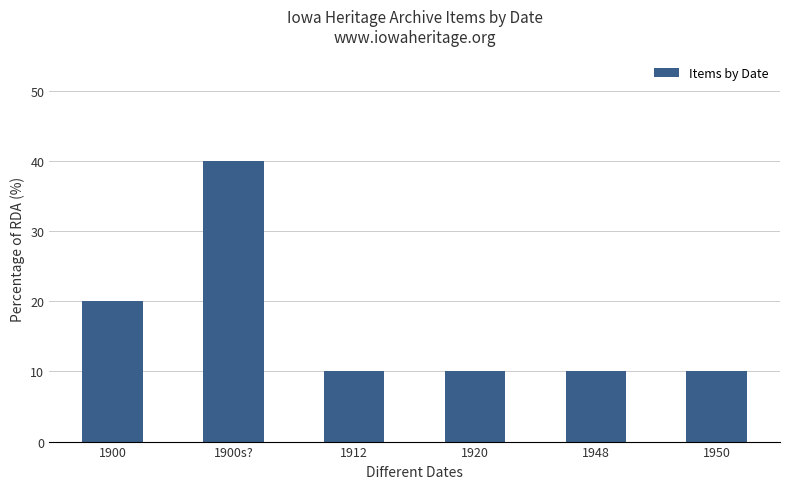

What value does the data have at 1920?

10